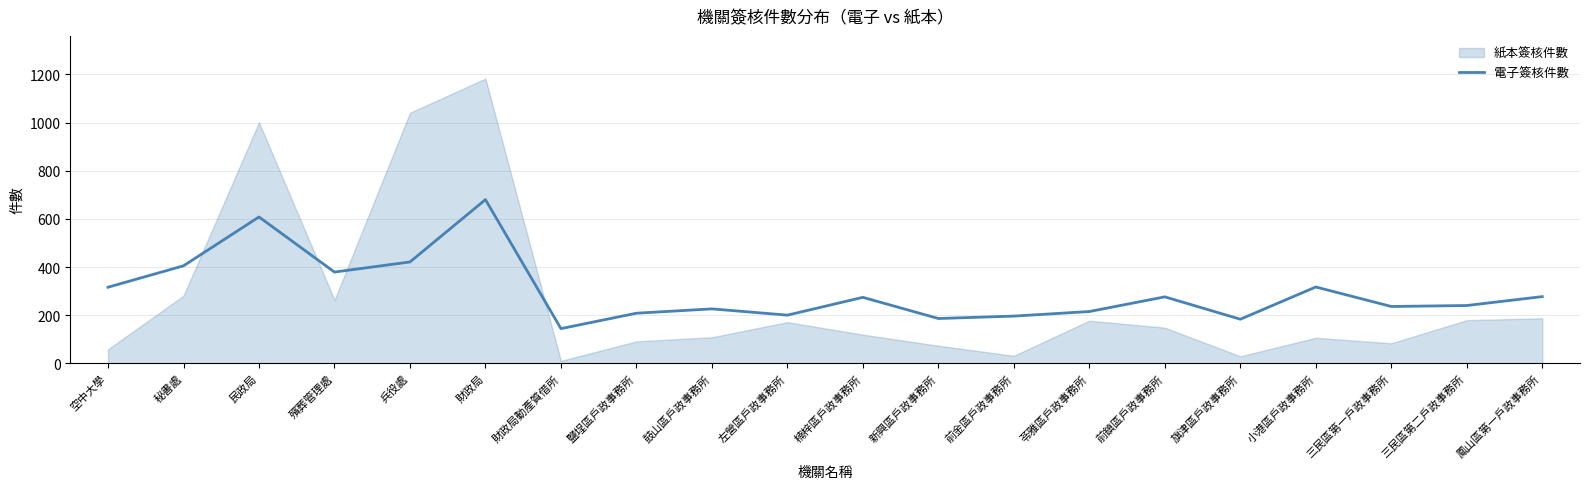

What is the label of the 18th point from the left?

三民區第一戶政事務所